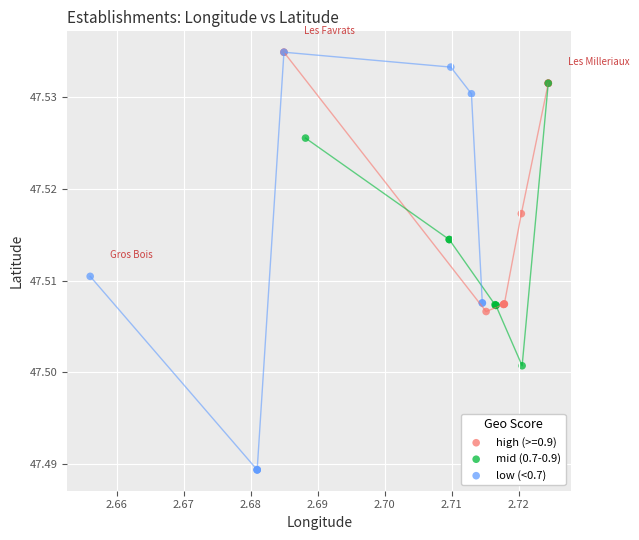

Which series has the largest Y range (max minus min)?

low (<0.7)